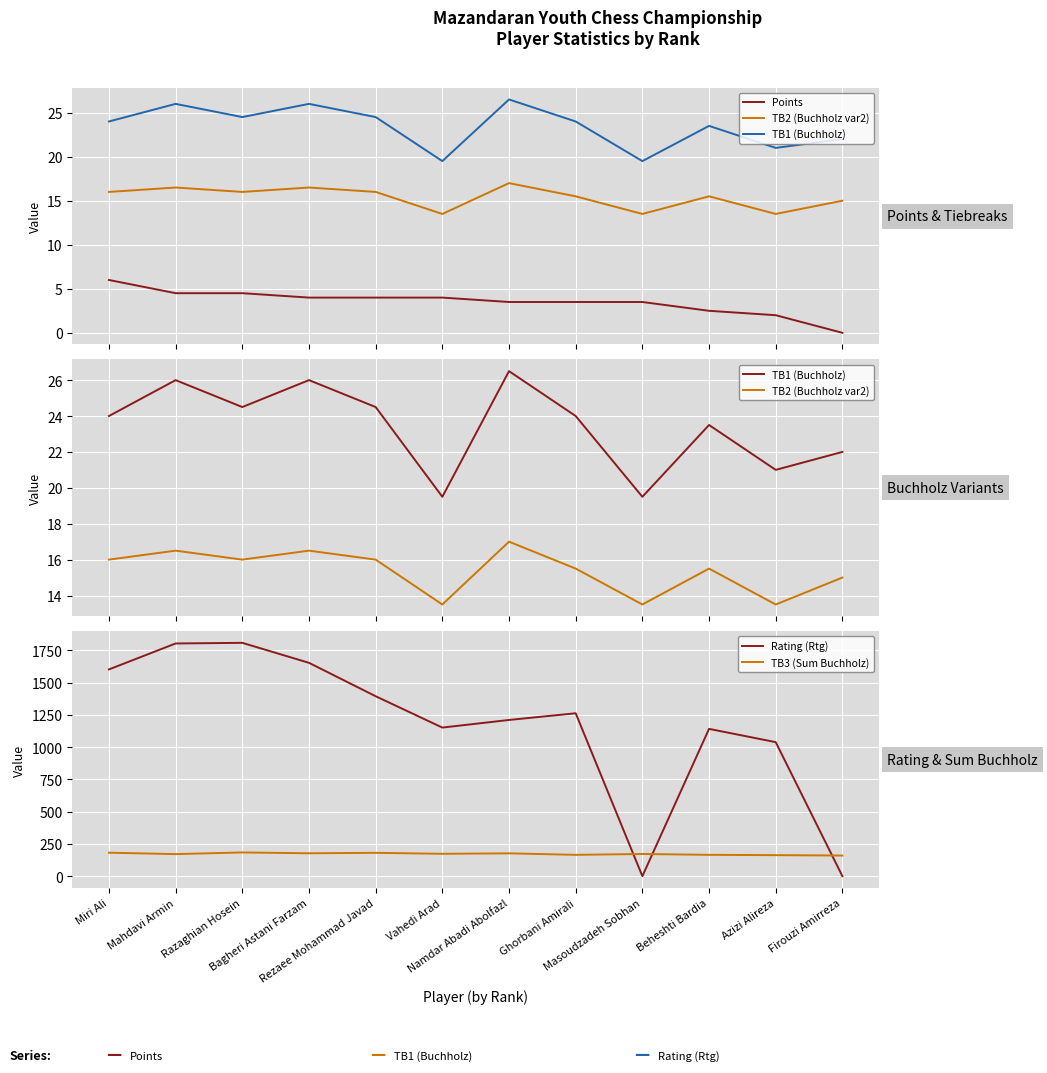

What is the total value across all series at Vahedi Arad?

1362.5